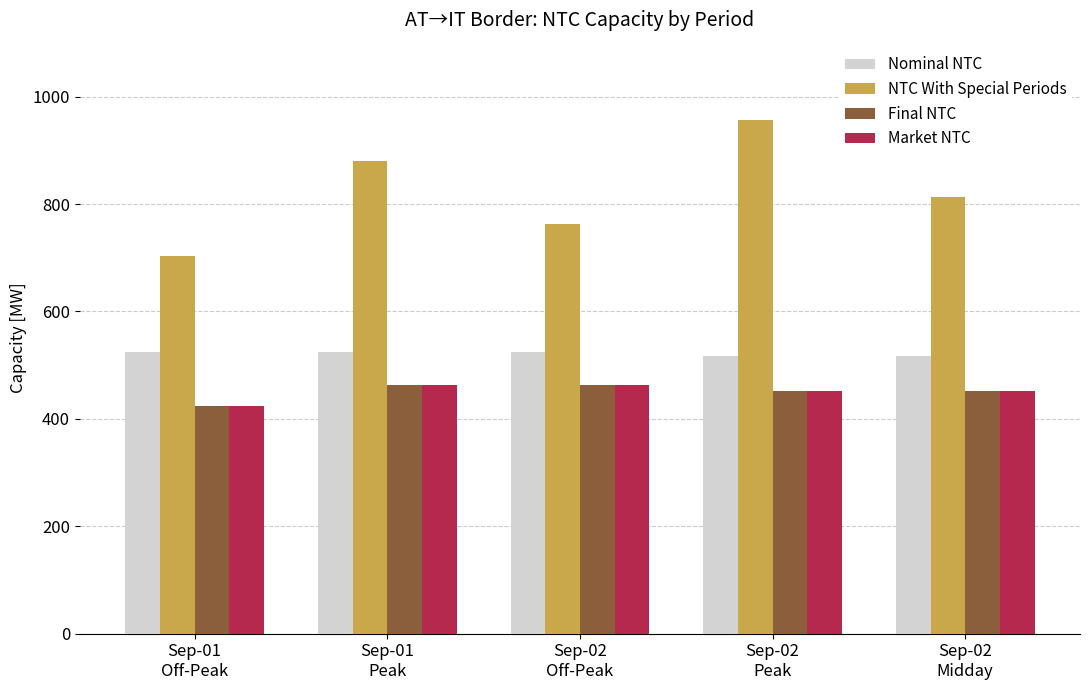

At how many categories does at least one series exceed 591?

5